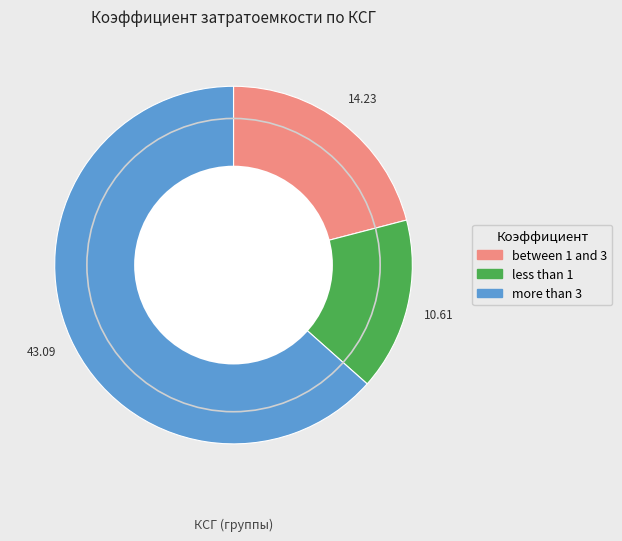

Count the number of slices in the pie.

3